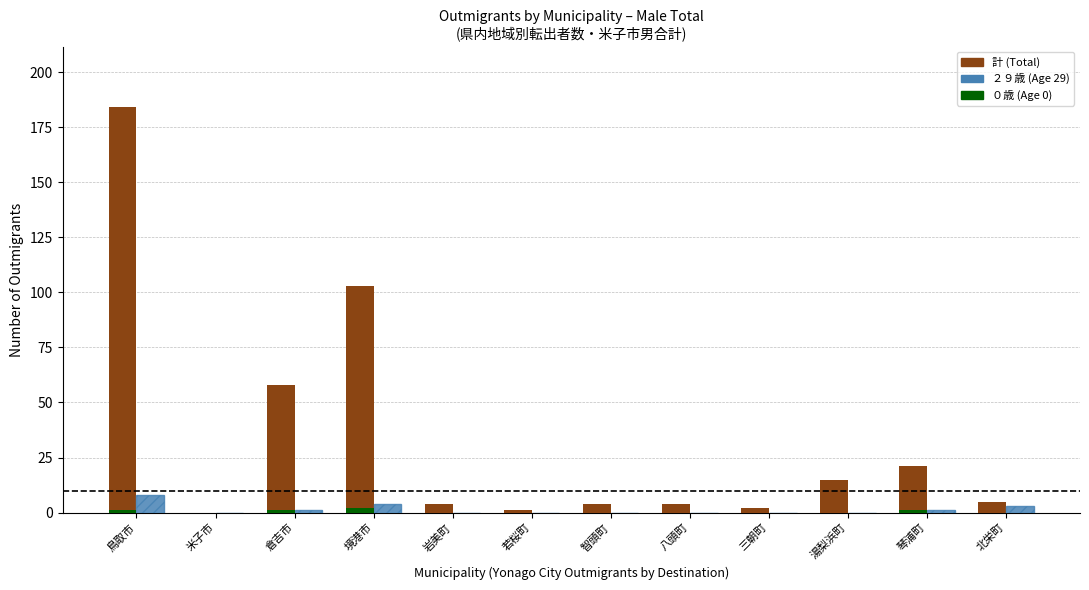

Which series has the largest total across all categories?

計 (Total)